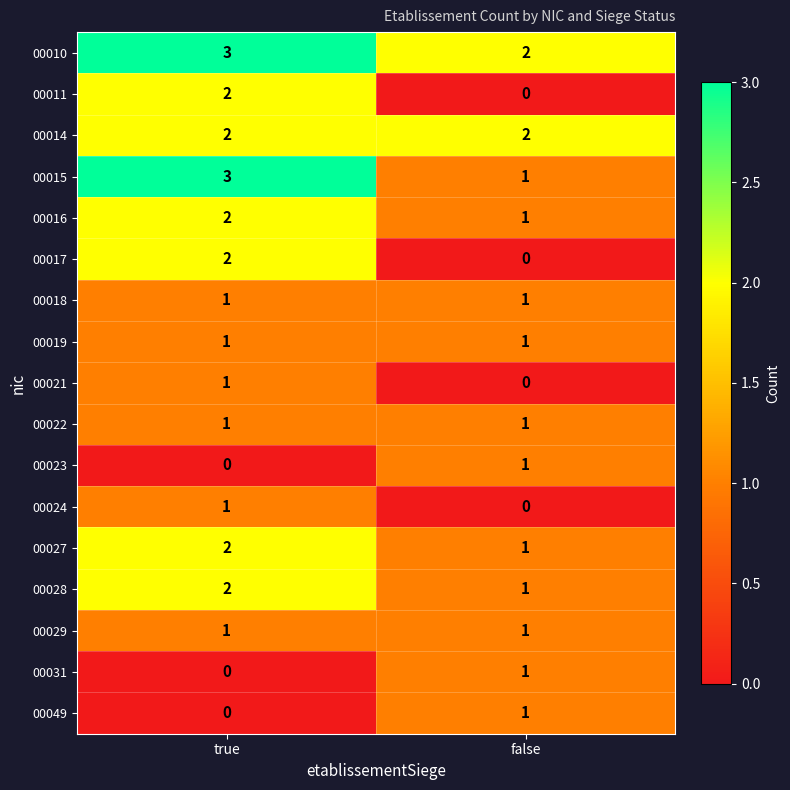

At which label is 00027 closest to 1?

false